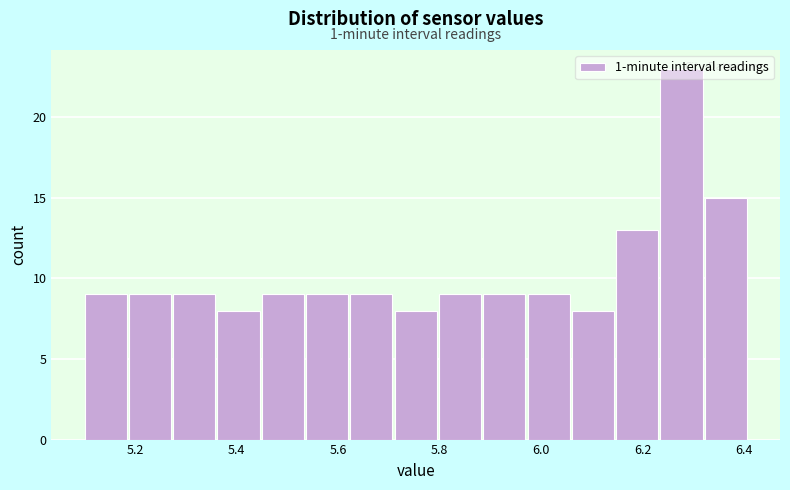

Which range on the x-axis has the tallest bar?

6.24 to 6.32